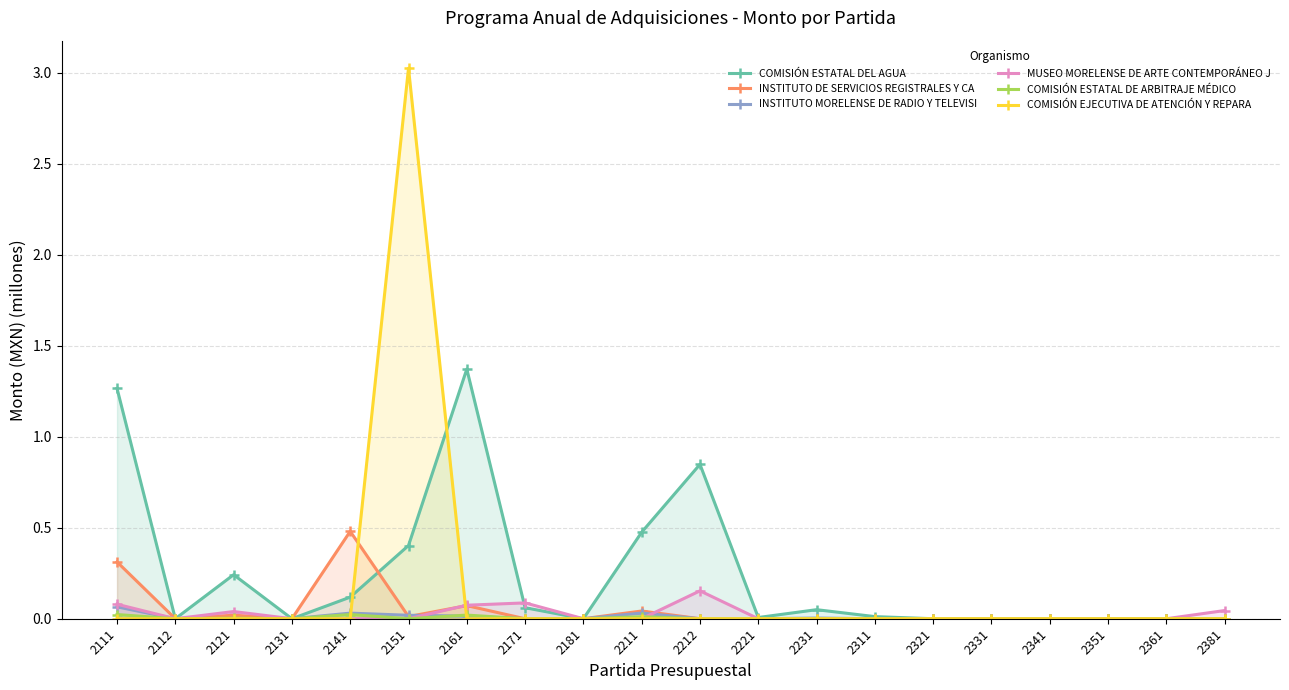

Reading left to right, list all the values displayed in this chart.

COMISIÓN ESTATAL DEL AGUA: 2111=1.3	2112=0.0	2121=0.2	2131=0.0	2141=0.1	2151=0.4	2161=1.4	2171=0.1	2181=0.0	2211=0.5	2212=0.8	2221=0.0	2231=0.0	2311=0.0	2321=0.0	2331=0.0	2341=0.0	2351=0.0	2361=0.0	2381=0.0
INSTITUTO DE SERVICIOS REGISTRALES Y CA: 2111=0.3	2112=0.0	2121=0.0	2131=0.0	2141=0.5	2151=0.0	2161=0.1	2171=0.0	2181=0.0	2211=0.0	2212=0.0	2221=0.0	2231=0.0	2311=0.0	2321=0.0	2331=0.0	2341=0.0	2351=0.0	2361=0.0	2381=0.0
INSTITUTO MORELENSE DE RADIO Y TELEVISI: 2111=0.1	2112=0.0	2121=0.0	2131=0.0	2141=0.0	2151=0.0	2161=0.0	2171=0.0	2181=0.0	2211=0.0	2212=0.0	2221=0.0	2231=0.0	2311=0.0	2321=0.0	2331=0.0	2341=0.0	2351=0.0	2361=0.0	2381=0.0
MUSEO MORELENSE DE ARTE CONTEMPORÁNEO J: 2111=0.1	2112=0.0	2121=0.0	2131=0.0	2141=0.0	2151=0.0	2161=0.1	2171=0.1	2181=0.0	2211=0.0	2212=0.2	2221=0.0	2231=0.0	2311=0.0	2321=0.0	2331=0.0	2341=0.0	2351=0.0	2361=0.0	2381=0.0
COMISIÓN ESTATAL DE ARBITRAJE MÉDICO: 2111=0.0	2112=0.0	2121=0.0	2131=0.0	2141=0.0	2151=0.0	2161=0.0	2171=0.0	2181=0.0	2211=0.0	2212=0.0	2221=0.0	2231=0.0	2311=0.0	2321=0.0	2331=0.0	2341=0.0	2351=0.0	2361=0.0	2381=0.0
COMISIÓN EJECUTIVA DE ATENCIÓN Y REPARA: 2111=0.0	2112=0.0	2121=0.0	2131=0.0	2141=0.0	2151=3.0	2161=0.0	2171=0.0	2181=0.0	2211=0.0	2212=0.0	2221=0.0	2231=0.0	2311=0.0	2321=0.0	2331=0.0	2341=0.0	2351=0.0	2361=0.0	2381=0.0